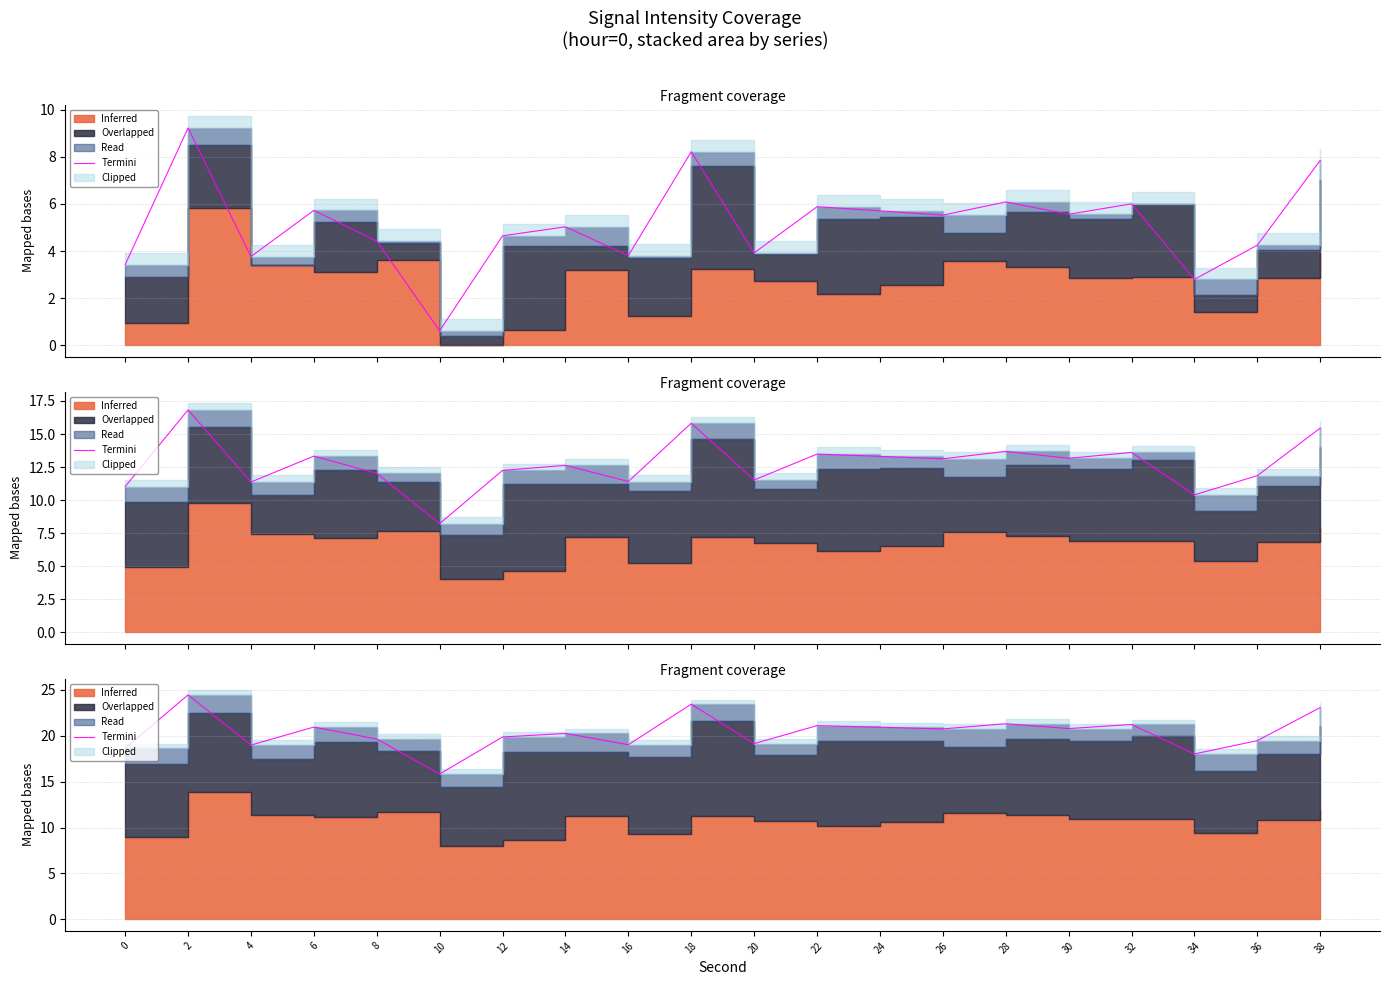

How many lines are shown in the chart?

1